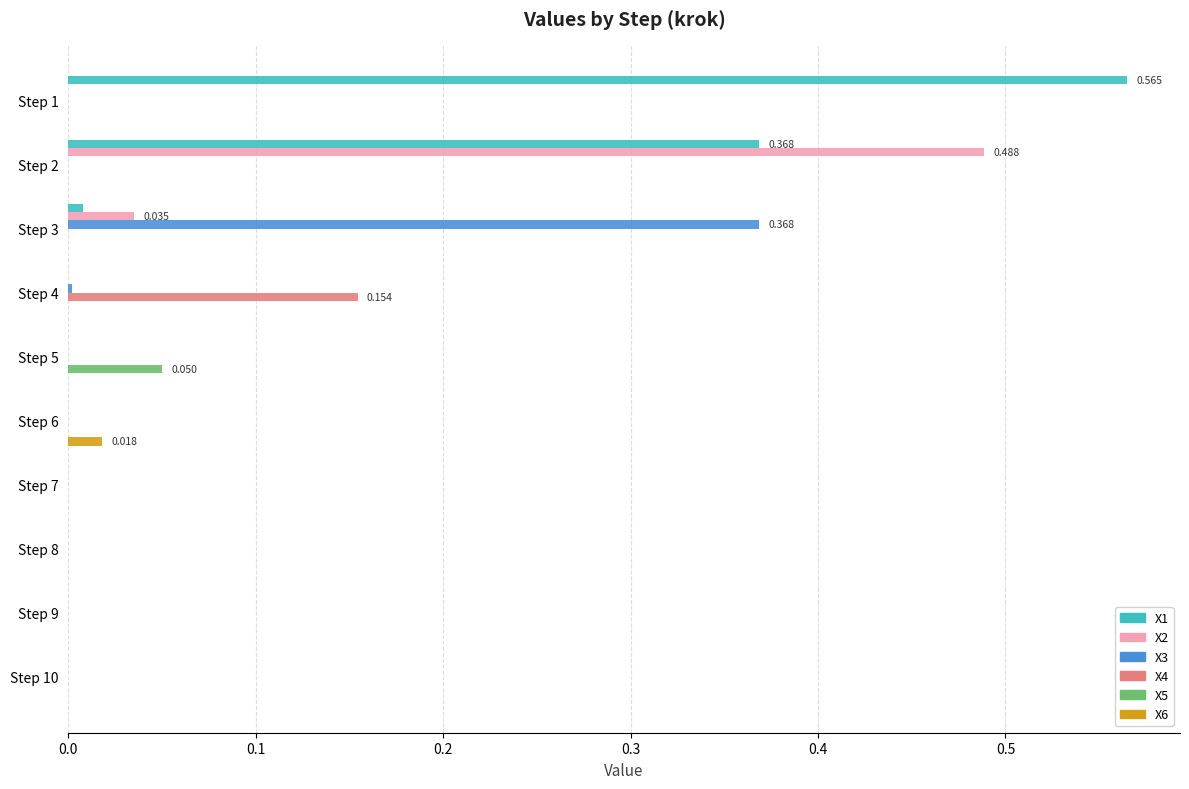

List the series in order of their peak value, highest first.

X1, X2, X3, X4, X5, X6